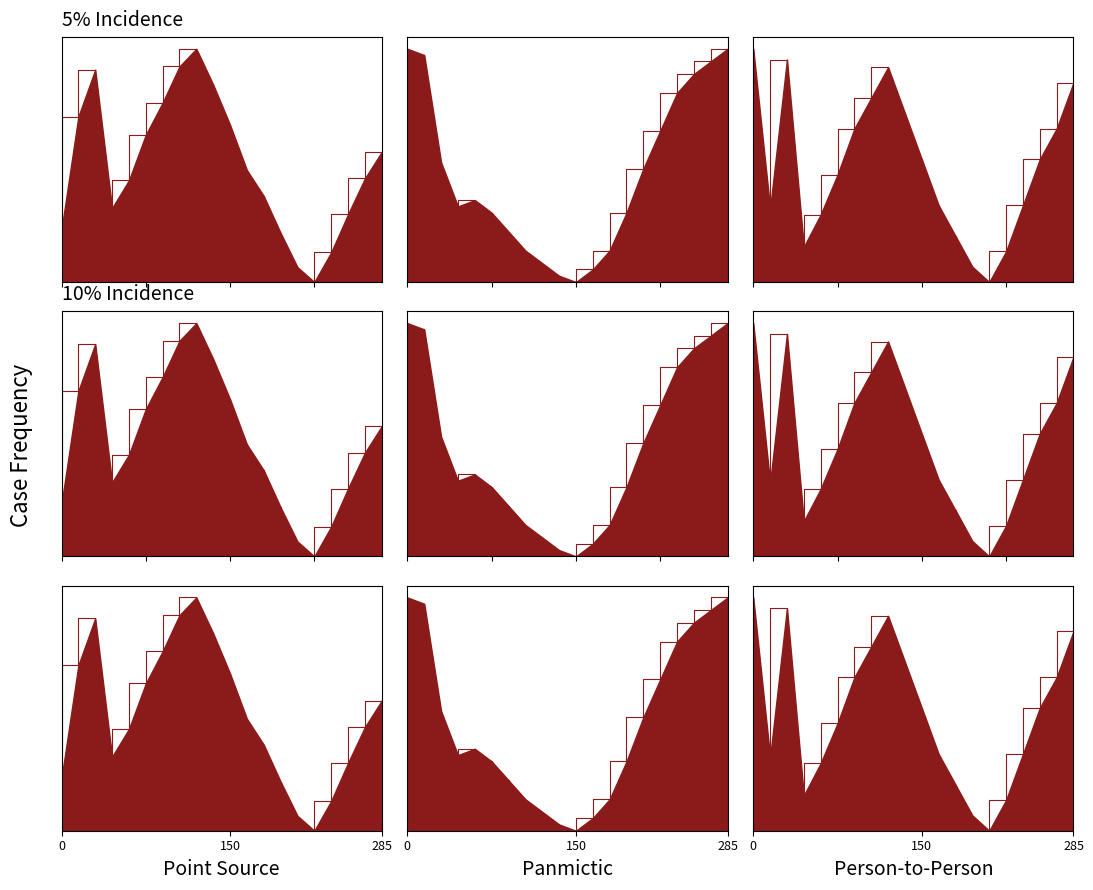

Does the chart have visible grid lines?

No